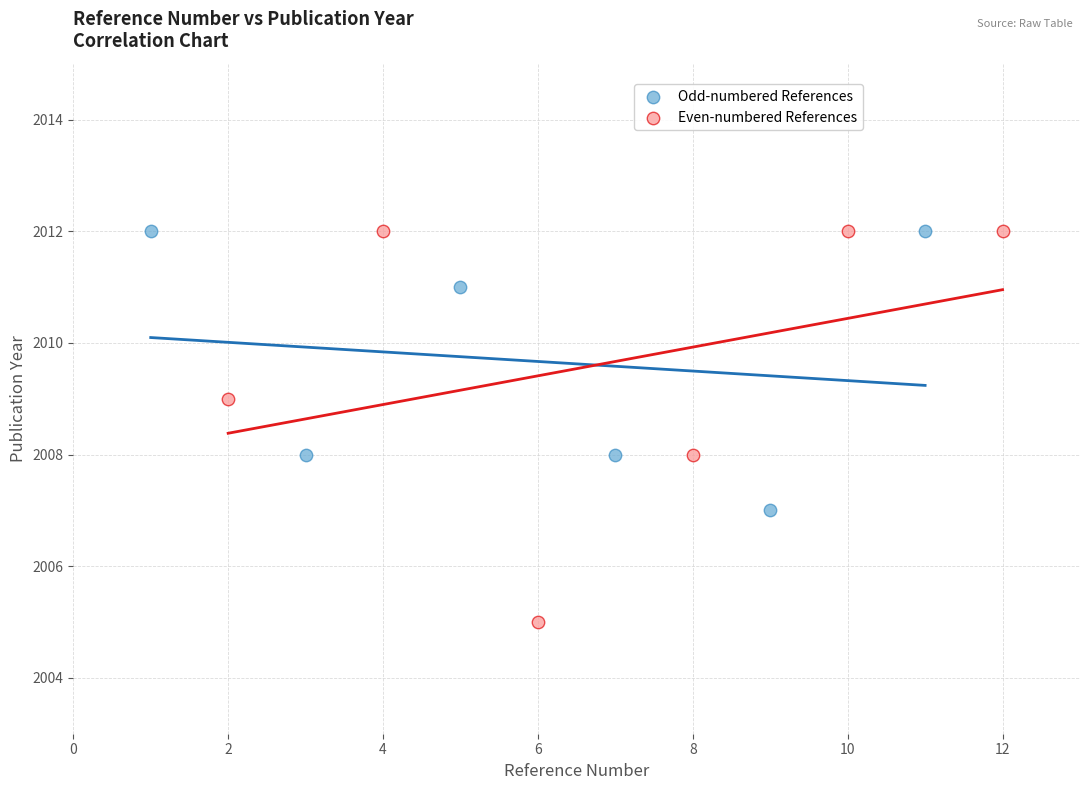

Which series has the widest spread of Y values?

Even-numbered References